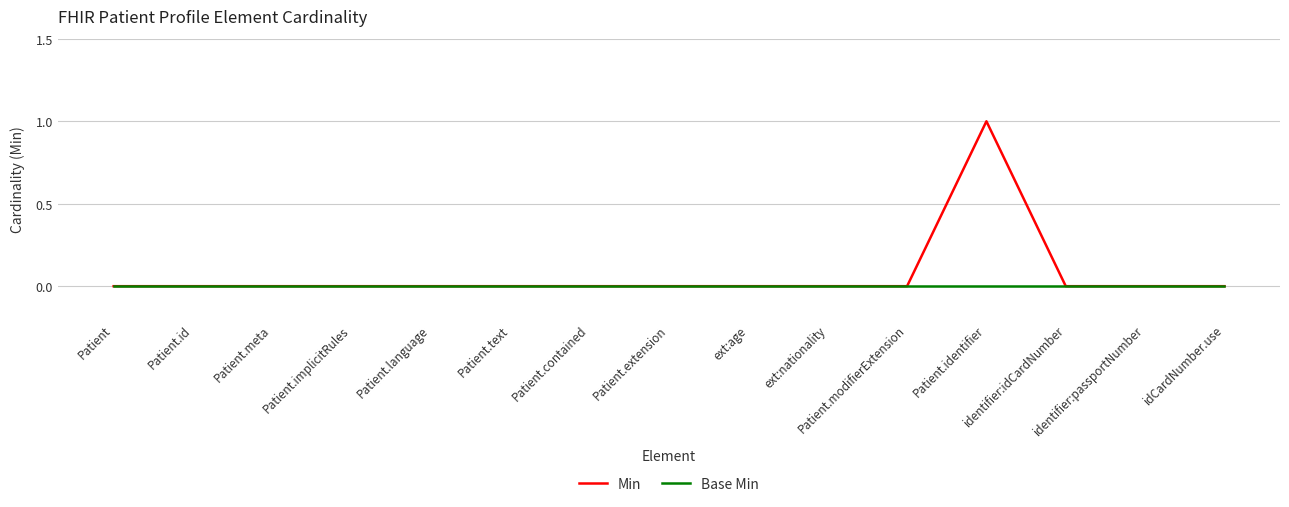

Which category has the highest value across all series?

Patient.identifier